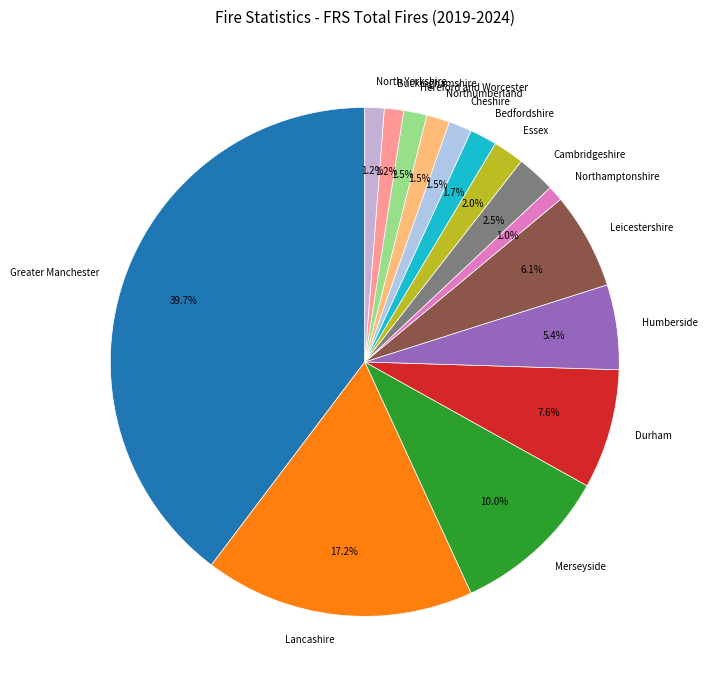

Does any single category account for the majority?

No